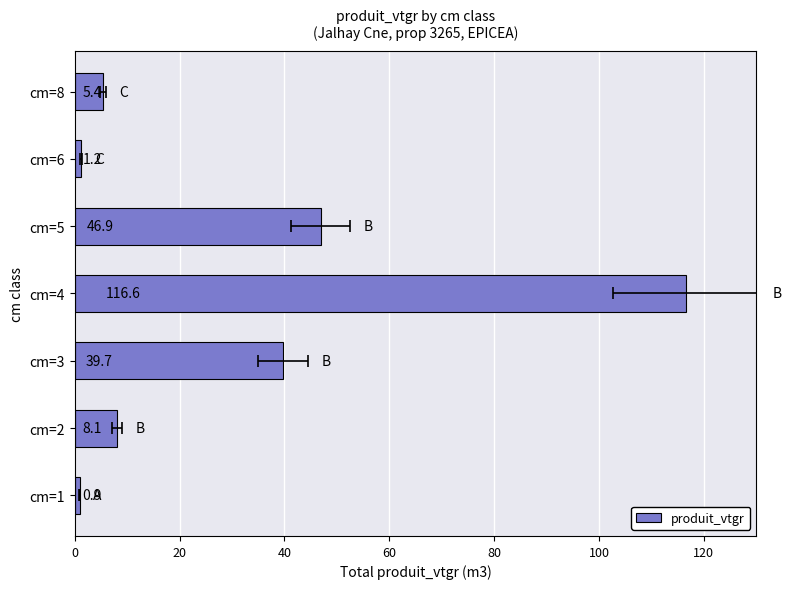

What is the approximate value at cm=3?

39.7